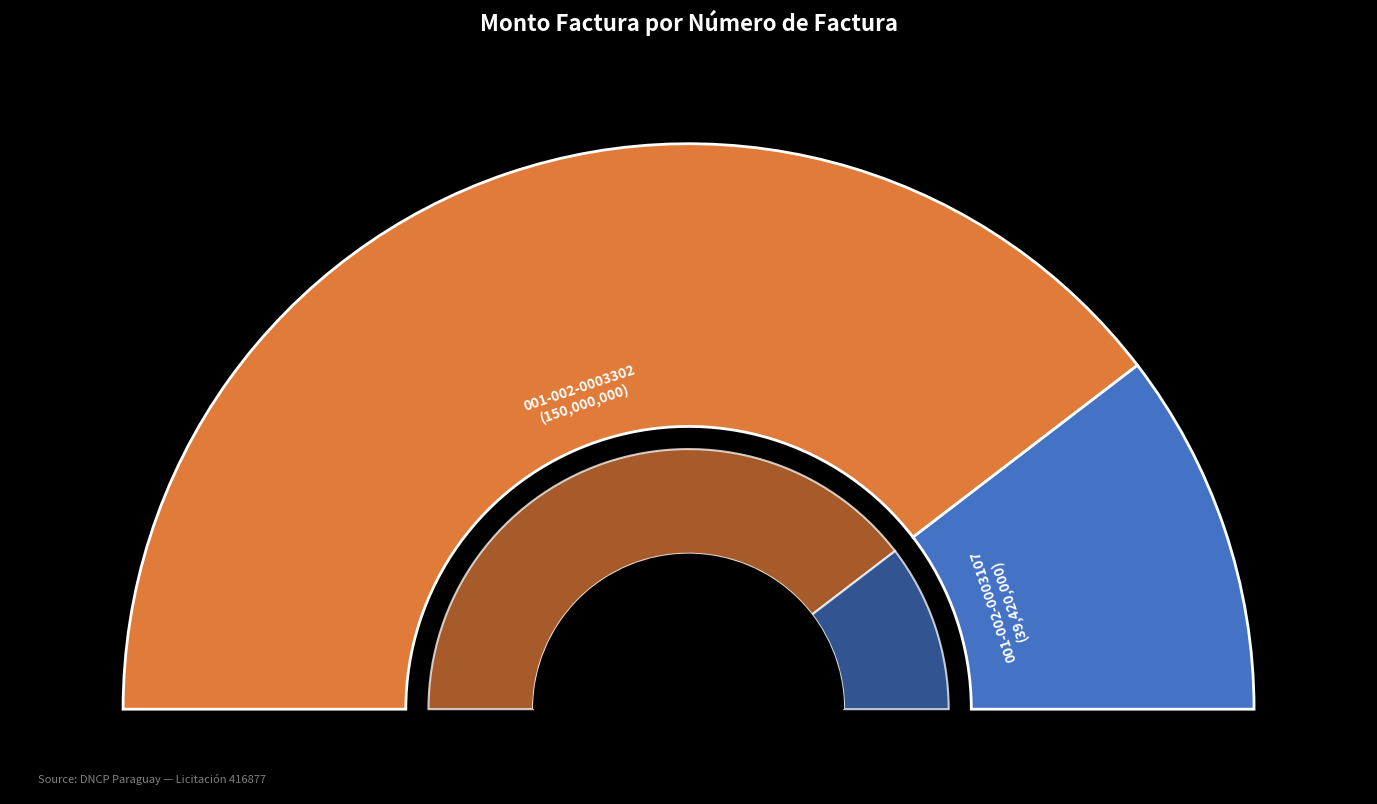

Which slice is the smallest?

001-002-0003107